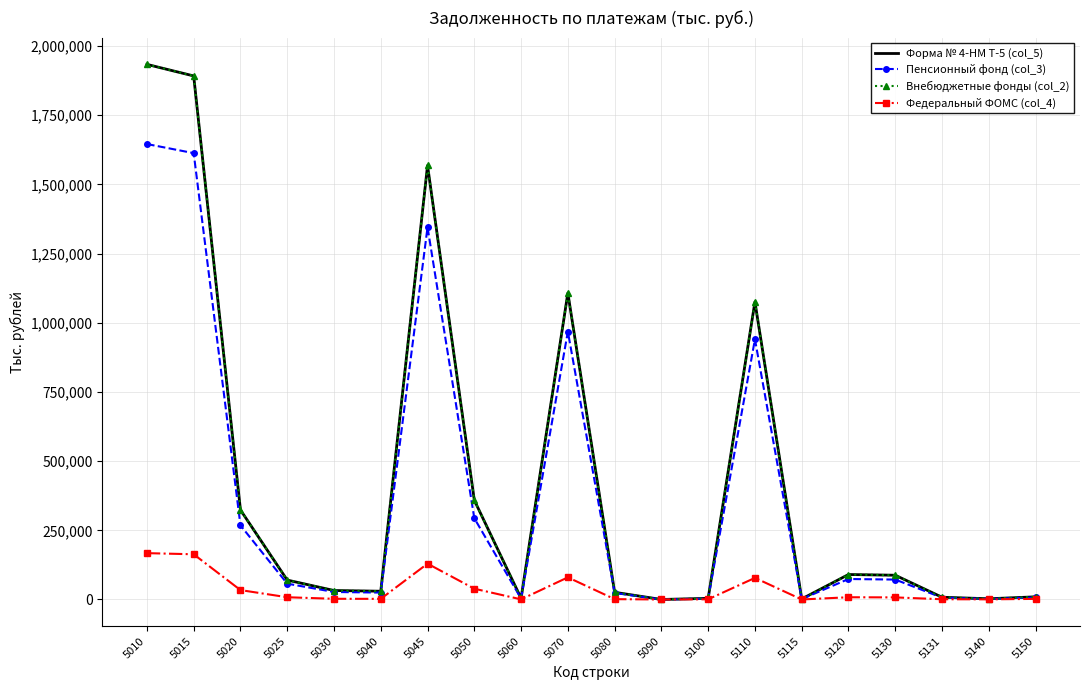

Rank the series at 5020 from lowest to highest value.

Федеральный ФОМС (col_4), Пенсионный фонд (col_3), Форма № 4-НМ Т-5 (col_5), Внебюджетные фонды (col_2)